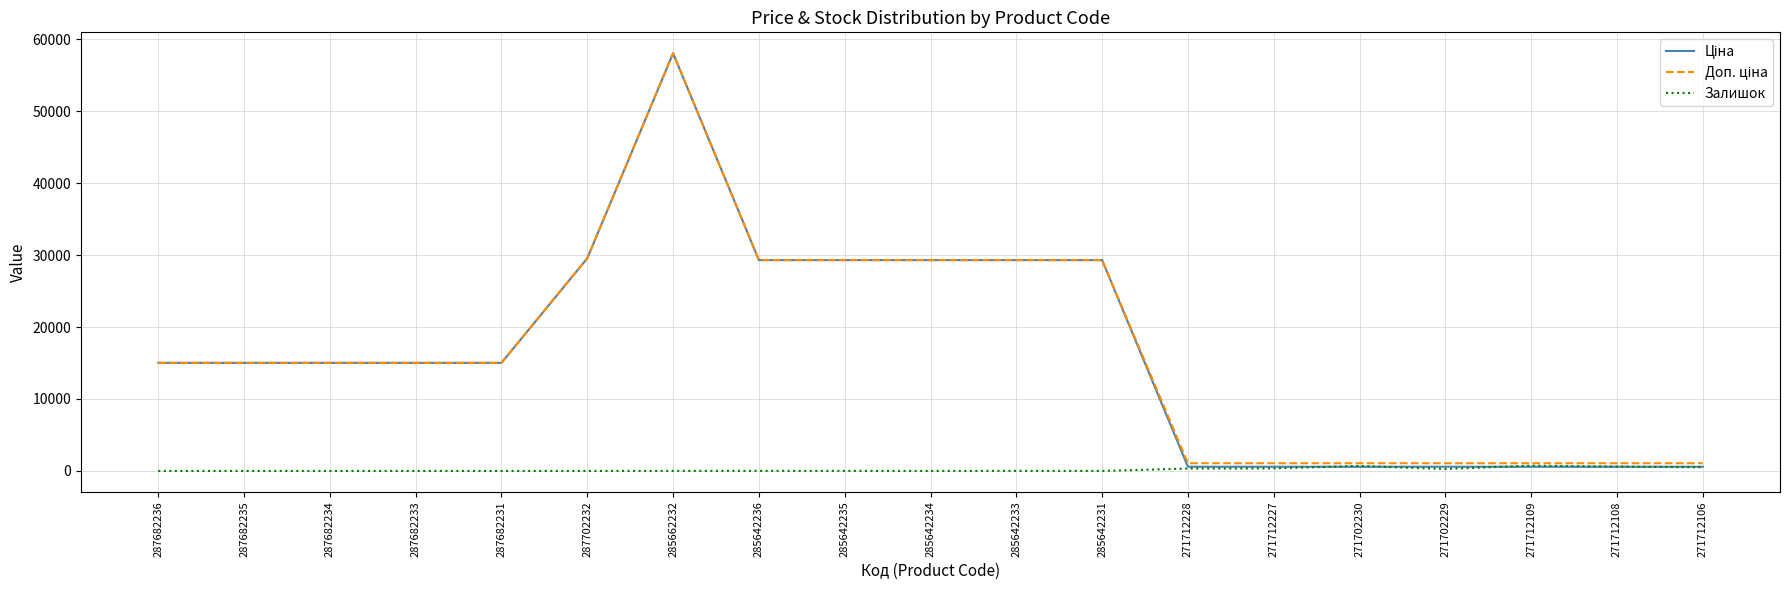

What is the total value across all series at 285642234?

58589.8